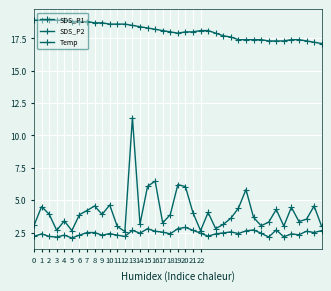

What is the difference between the maximum and minimum values in the SDS_P2 series?

0.8